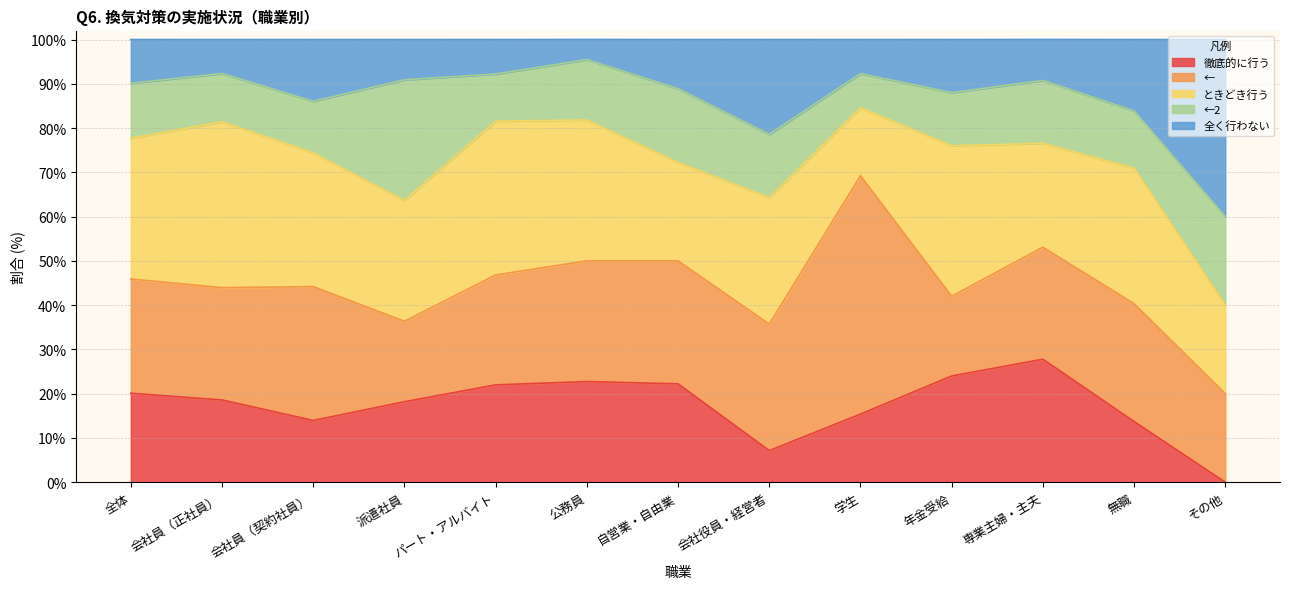

What is the difference between the maximum and minimum values in the 徹底的に行う series?

27.8